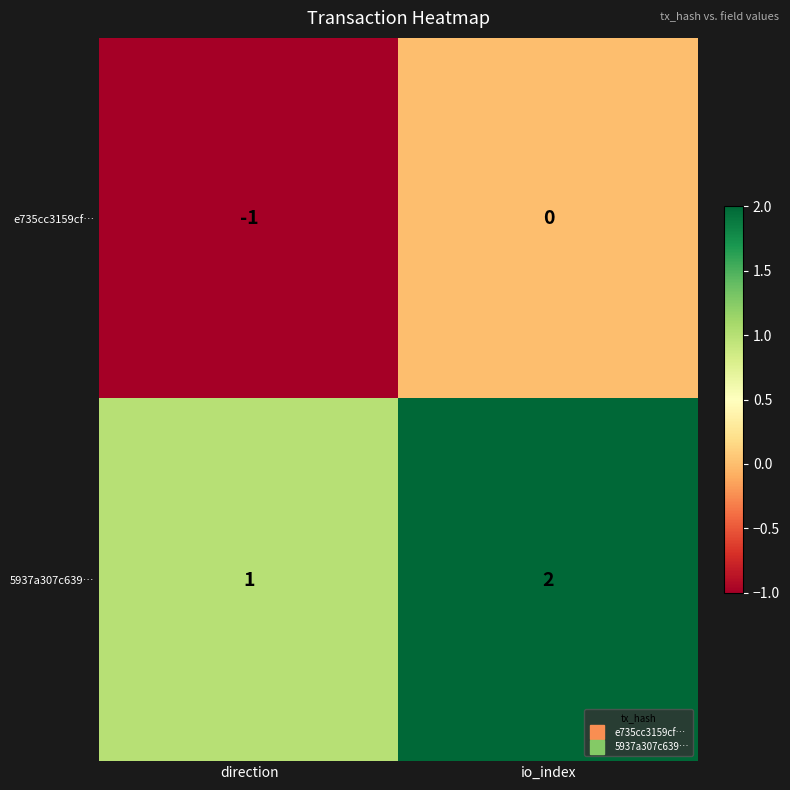

Is the value of 5937a307c639… at direction greater than the value of e735cc3159cf… at direction?

Yes